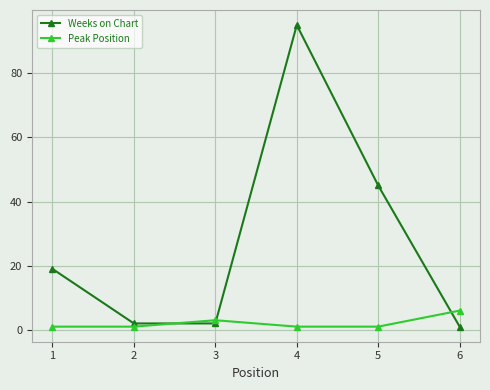

At which category is the sum across all series the highest?

4